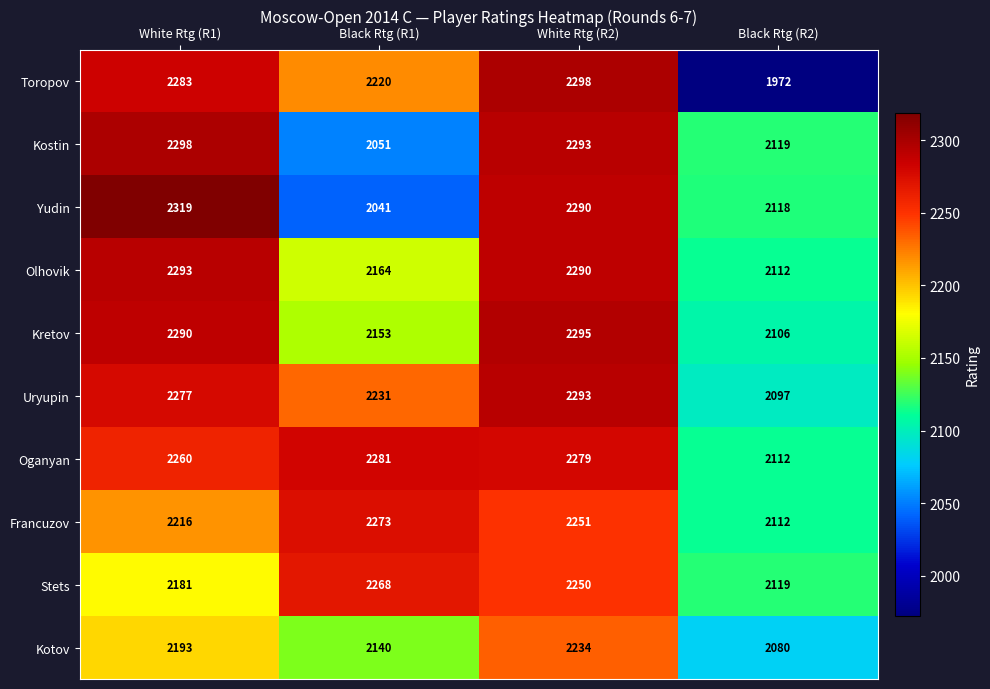

What is the difference between the Kretov values at Black Rtg (R2) and White Rtg (R2)?

189